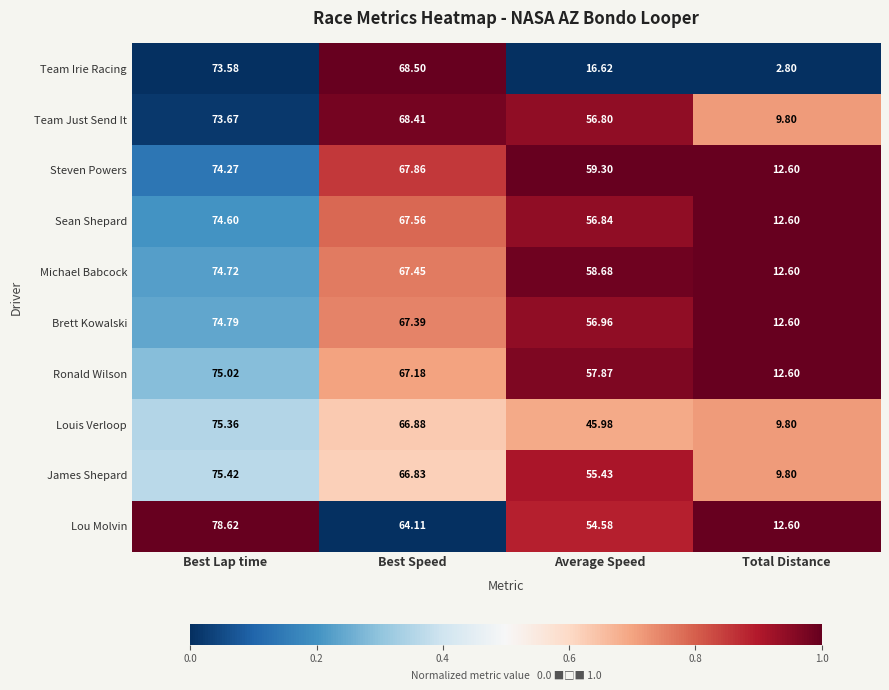

Which series changed the most between Best Speed and Average Speed?

Team Irie Racing